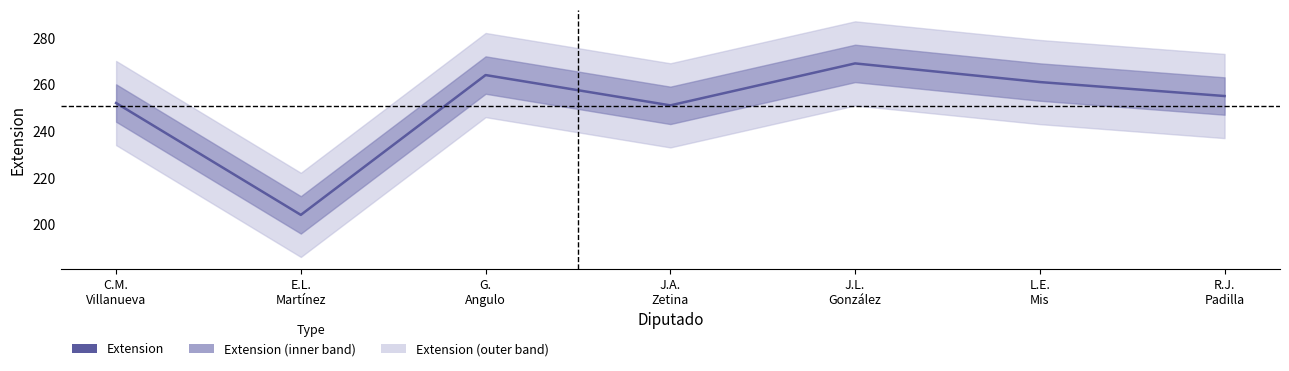

Between C.M.
Villanueva and L.E.
Mis, which is larger?

L.E.
Mis